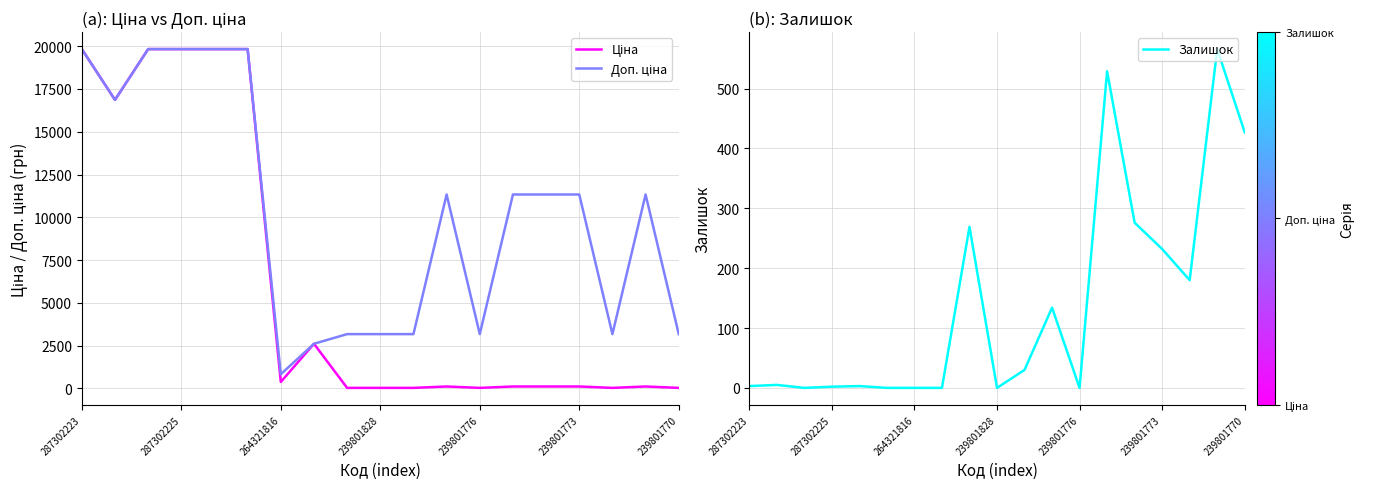

True or false: Ціна and Доп. ціна cross at least once.

False